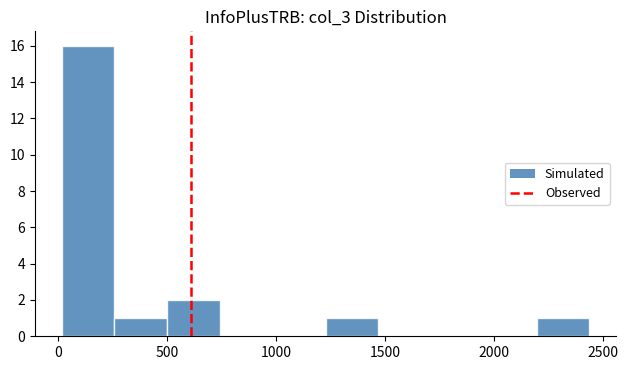

Reading left to right, transcribe this chart: for each bar, give the range it covers on the x-axis and its height. Neither the bar edges nor the heights are printed on the chart, so give them approximately, as read against the axes.

0 to 250: 16
250 to 500: 1
500 to 750: 2
750 to 1000: 0
1000 to 1250: 0
1250 to 1450: 1
1450 to 1700: 0
1700 to 1950: 0
1950 to 2200: 0
2200 to 2450: 1